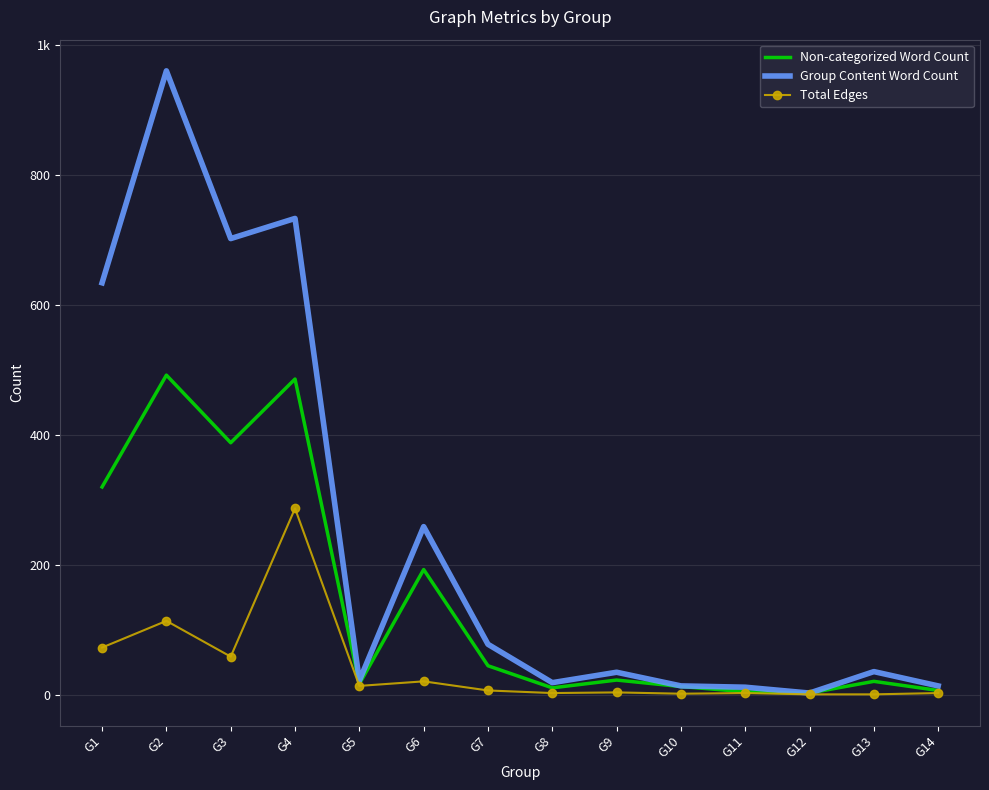

What is the total value across all series at G9?

62